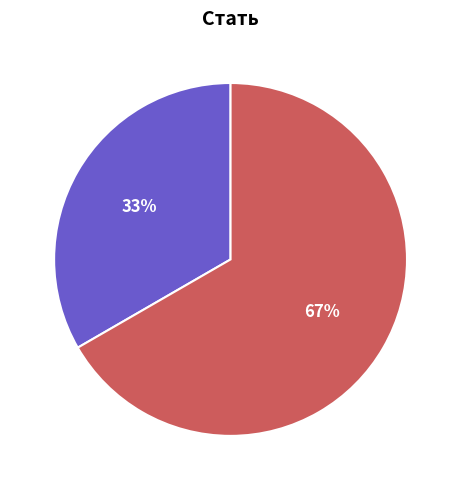

Is there a majority slice in this chart?

Yes